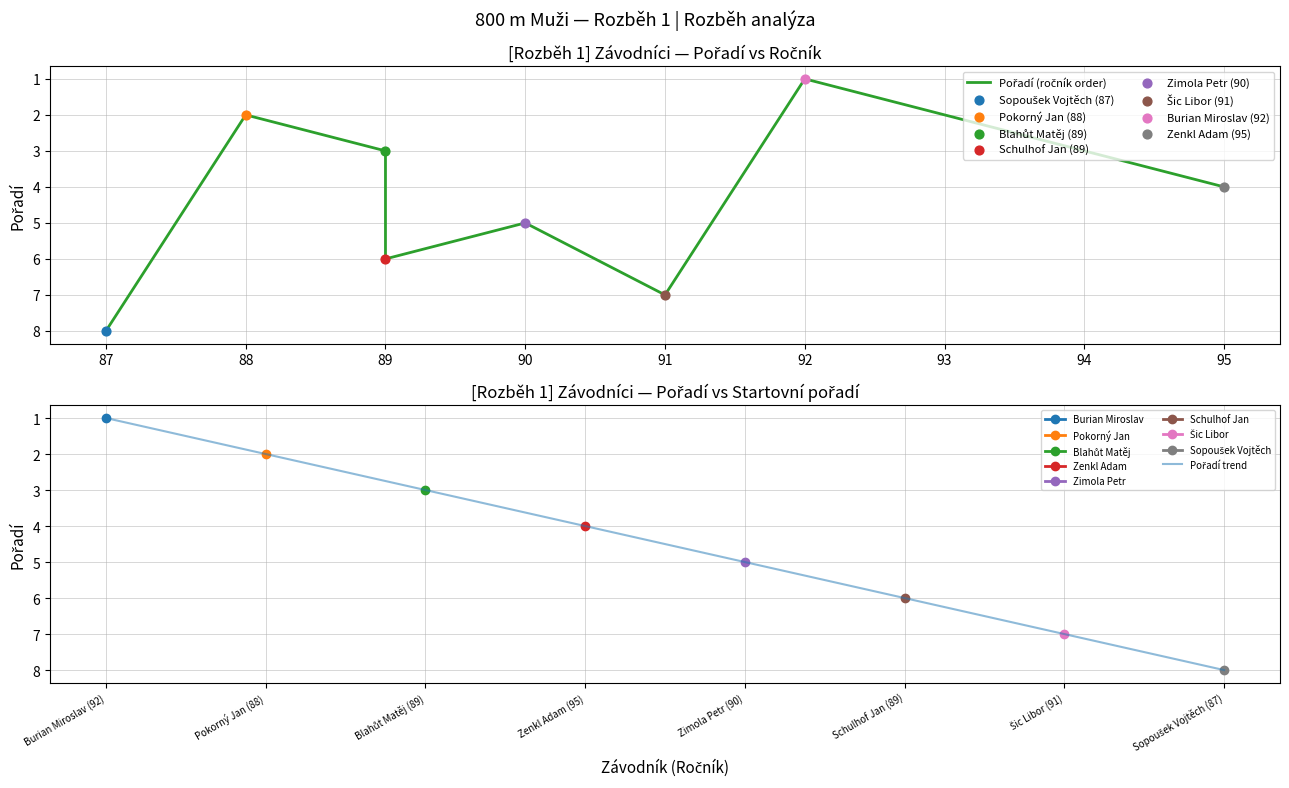

Which series reaches the maximum Y coordinate?

Pořadí (ročník order)